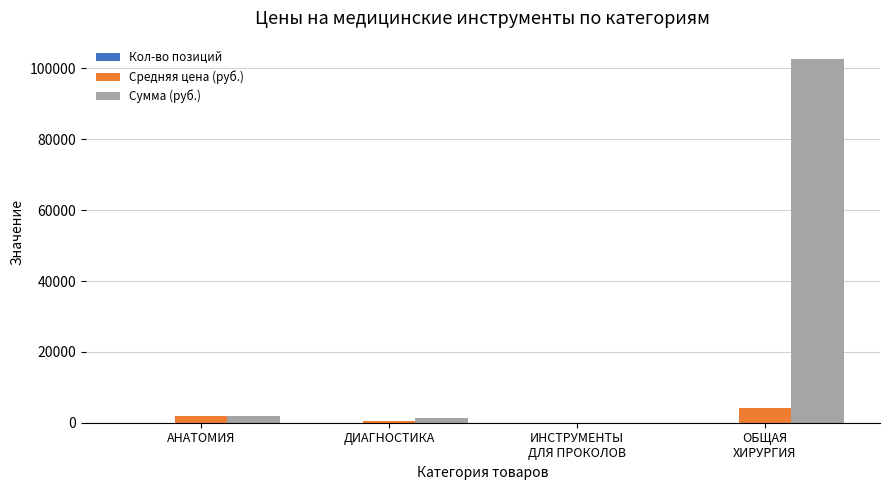

Which series has the largest total across all categories?

Сумма (руб.)